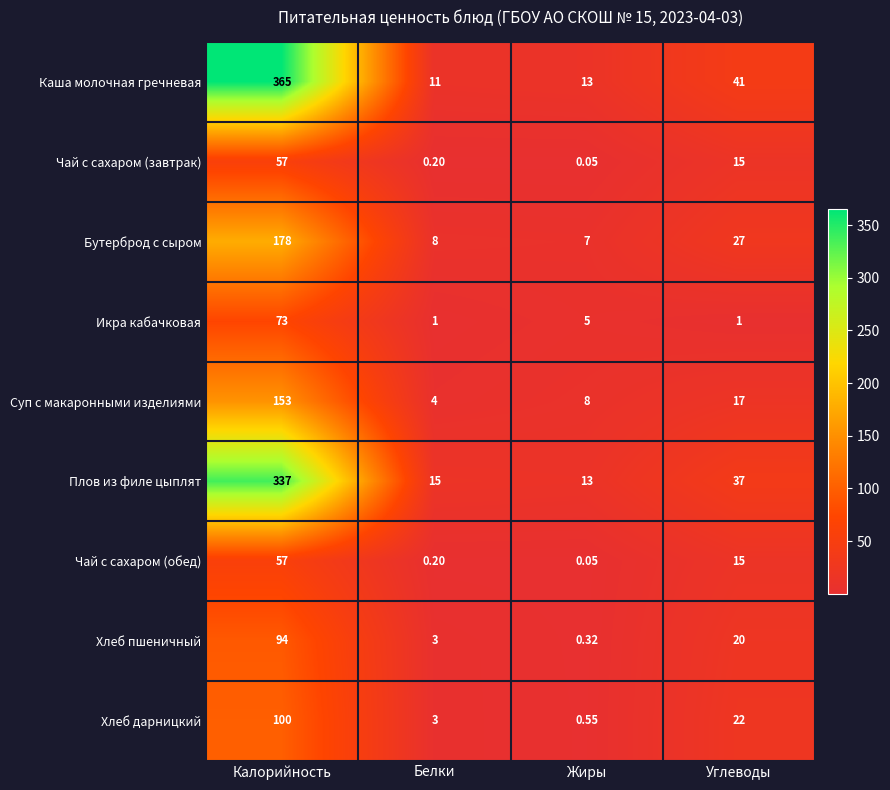

At which category is the sum across all series the highest?

Калорийность